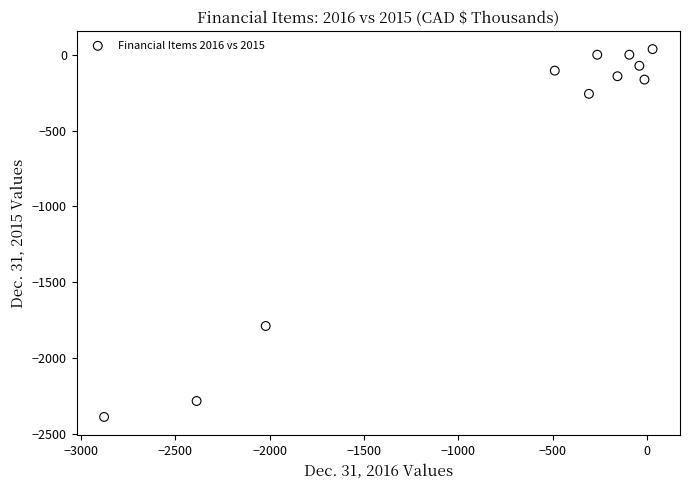

What Y value in the scatter plot is closest to -1176?

-1789